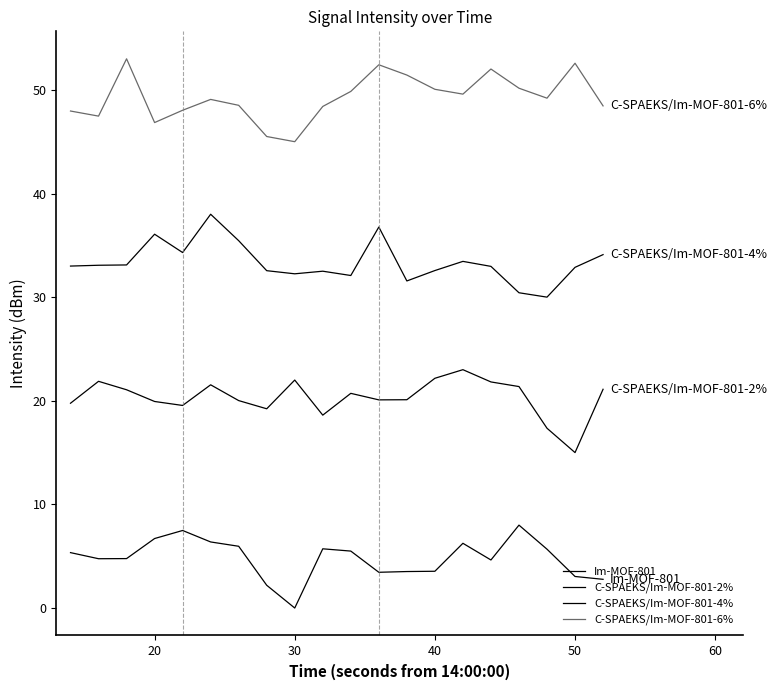

Does the chart have visible grid lines?

No